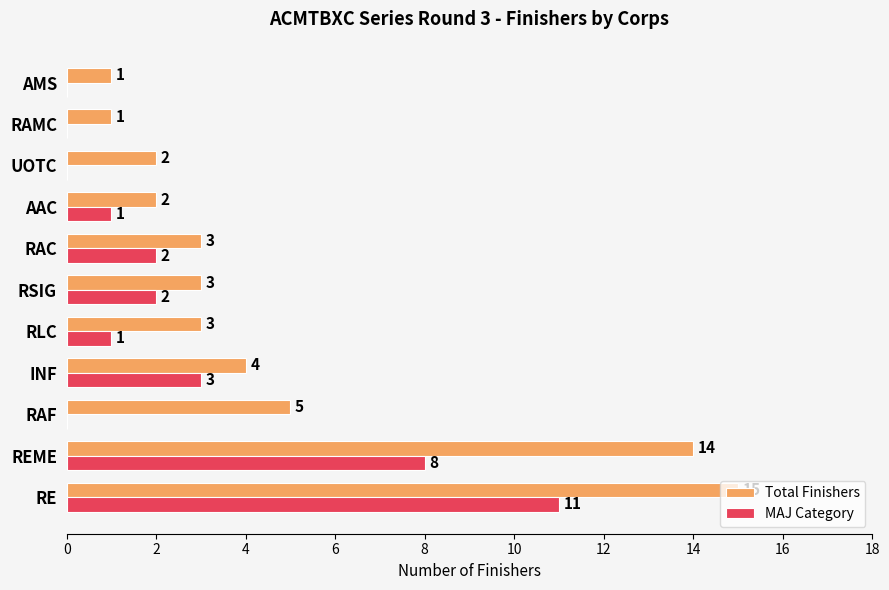

Which series has the largest total across all categories?

Total Finishers